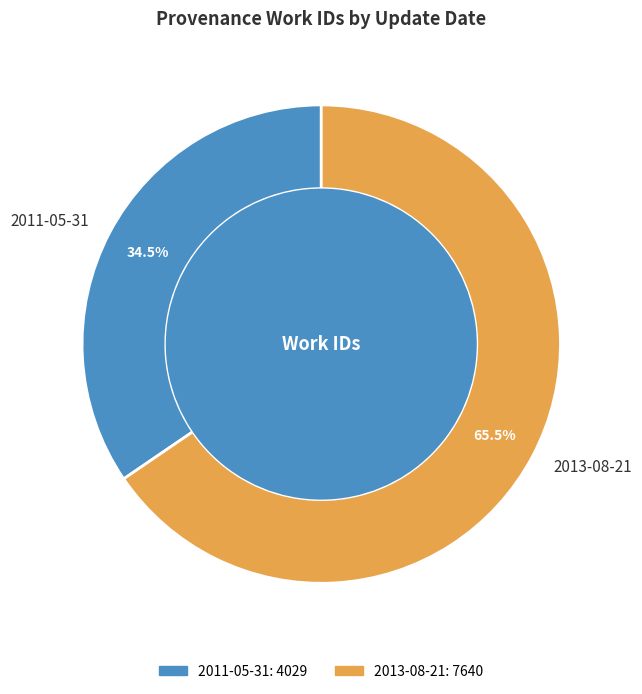

Rank the categories by value from highest to lowest.

2013-08-21, 2011-05-31